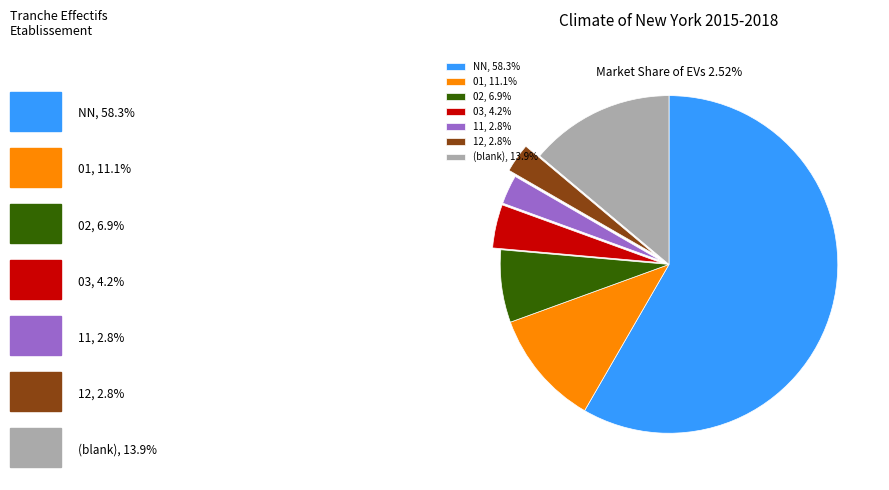

Is there a majority slice in this chart?

Yes